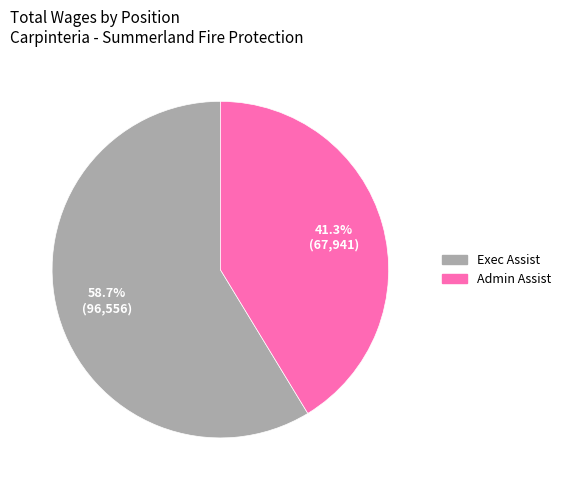

To the nearest percent, what is the difference between the largest and smallest slice percentages?

17%